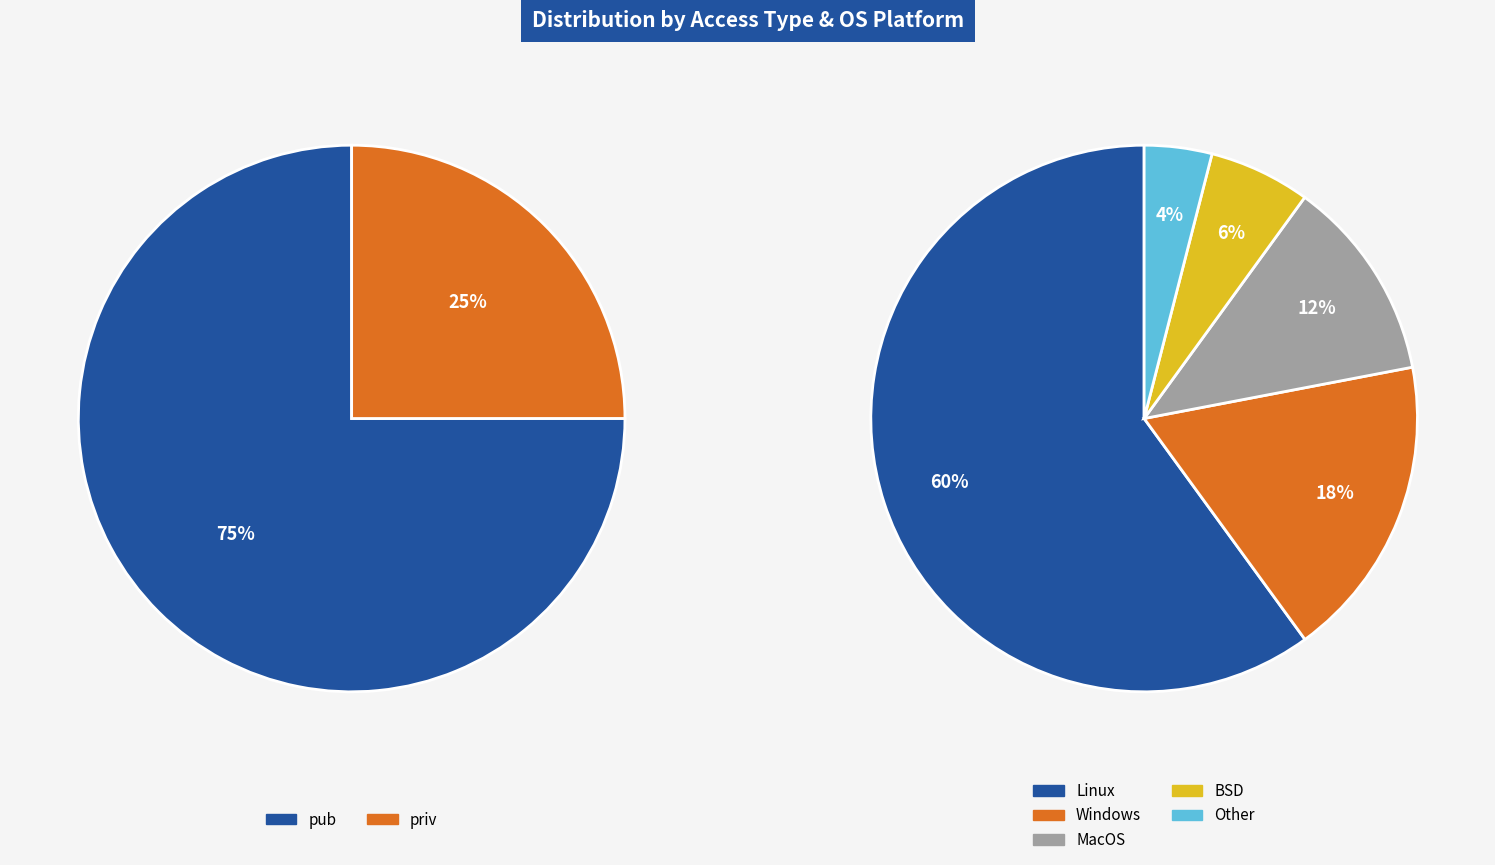

Which slice represents more than half of the pie?

Linux